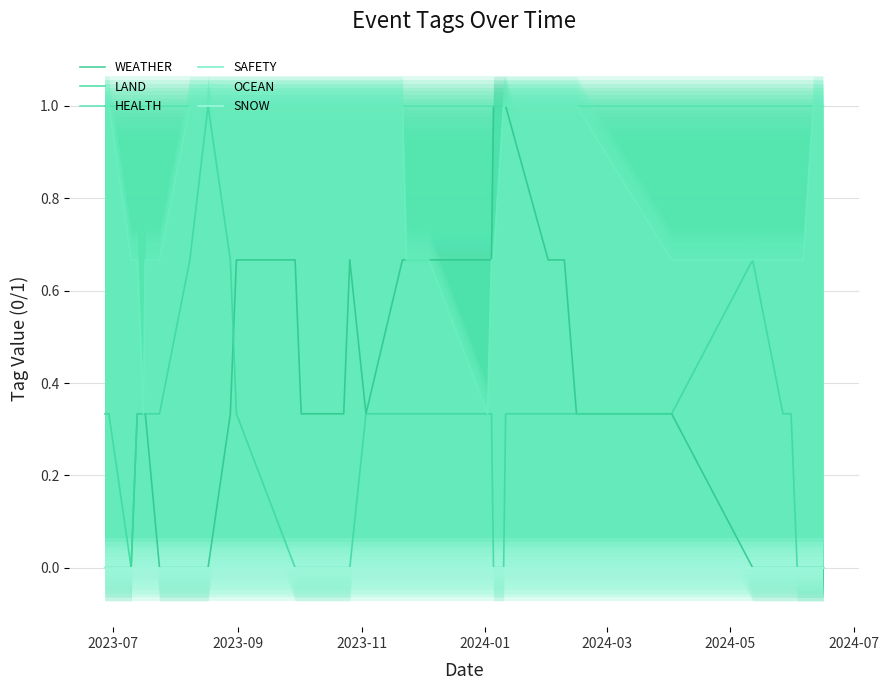

Reading left to right, transcribe all the data shown in this chart.

WEATHER: 0.0	0.0	0.0	0.0	0.3	0.3	0.3	0.0	0.0	0.0	0.3	0.7	0.7	0.3	0.3	0.3	0.7	0.3	0.7	0.7	0.7	0.7	0.7	1.0	1.0	1.0	0.7	0.7	0.3	0.3	0.0	0.0	0.0	0.0	0.0	0.0	0.0
LAND: 0.3	0.3	0.3	0.0	0.3	0.3	0.3	0.3	0.7	1.0	0.7	0.3	0.0	0.0	0.0	0.0	0.0	0.3	0.3	0.3	0.3	0.3	0.3	0.0	0.0	0.3	0.3	0.3	0.3	0.3	0.7	0.3	0.3	0.0	0.0	0.0	0.0
HEALTH: 1.0	1.0	1.0	1.0	1.0	1.0	1.0	1.0	1.0	1.0	1.0	1.0	1.0	1.0	1.0	1.0	1.0	1.0	1.0	1.0	1.0	1.0	1.0	1.0	1.0	1.0	1.0	1.0	1.0	1.0	1.0	1.0	1.0	1.0	1.0	1.0	1.0
SAFETY: 1.0	1.0	1.0	0.7	0.7	0.3	0.7	0.7	1.0	1.0	1.0	1.0	1.0	1.0	1.0	1.0	1.0	1.0	1.0	0.7	0.7	0.3	0.7	0.7	1.0	1.0	1.0	1.0	1.0	0.7	0.7	0.7	0.7	0.7	0.7	1.0	1.0
OCEAN: 0.0	0.0	0.0	0.0	0.0	0.0	0.0	0.0	0.0	0.0	0.0	0.0	0.0	0.0	0.0	0.0	0.0	0.0	0.0	0.0	0.0	0.0	0.0	0.0	0.0	0.0	0.0	0.0	0.0	0.0	0.0	0.0	0.0	0.0	0.0	0.0	0.0
SNOW: 0.0	0.0	0.0	0.0	0.0	0.0	0.0	0.0	0.0	0.0	0.0	0.0	0.0	0.0	0.0	0.0	0.0	0.0	0.0	0.0	0.0	0.0	0.0	0.0	0.0	0.0	0.0	0.0	0.0	0.0	0.0	0.0	0.0	0.0	0.0	0.0	0.0